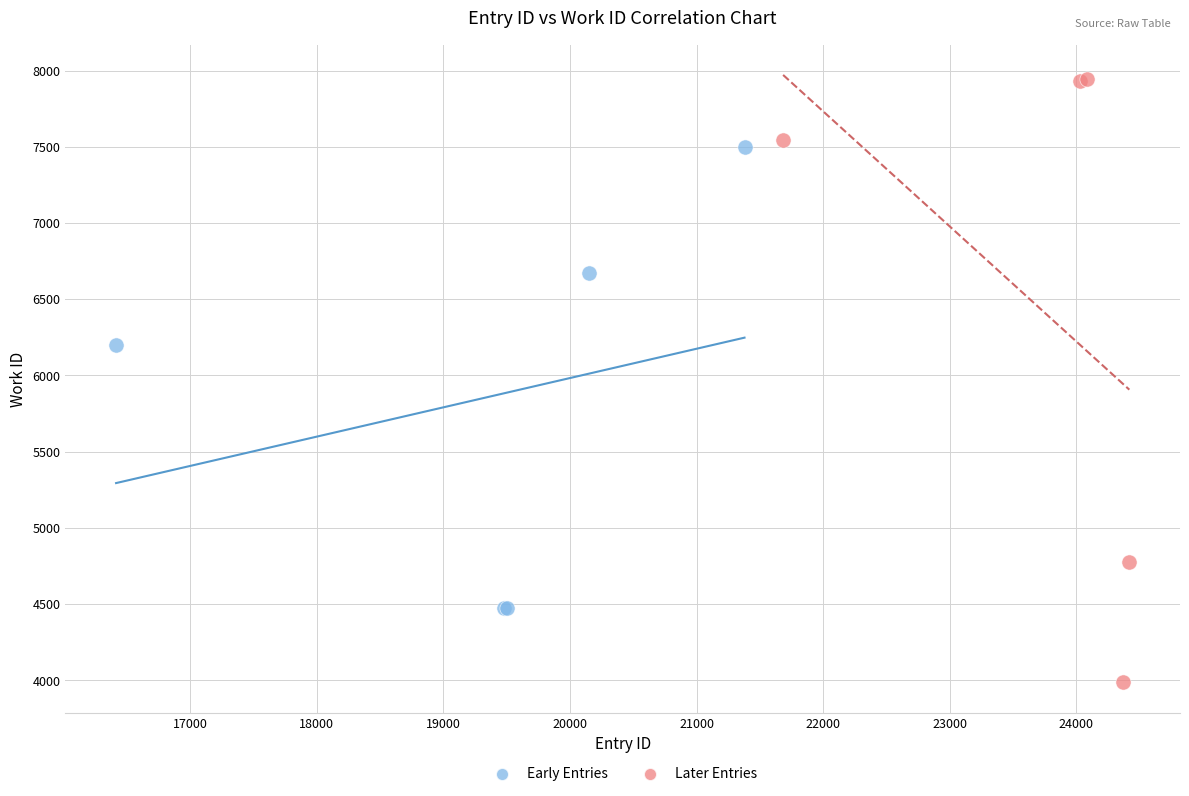

Which series has the largest Y range (max minus min)?

Later Entries